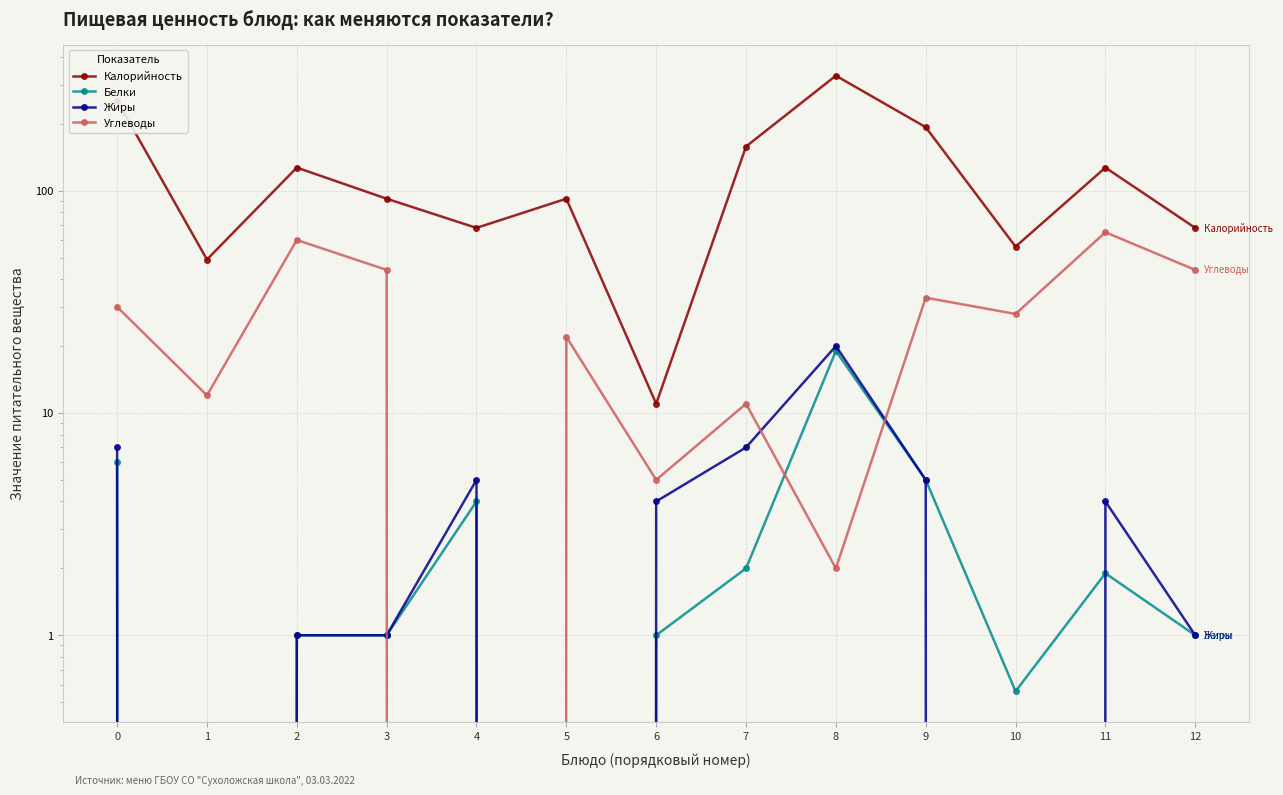

In Белки, how many points are lower than both neighbors (excluding endpoints)?

3